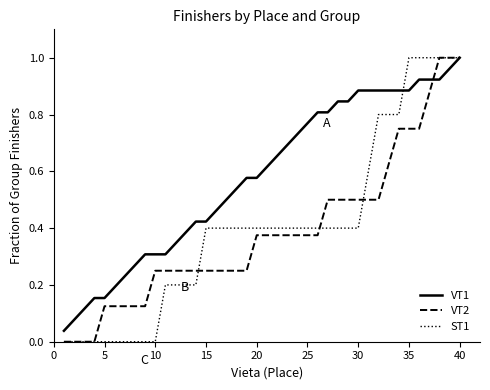

Which series has the largest total across all categories?

VT1